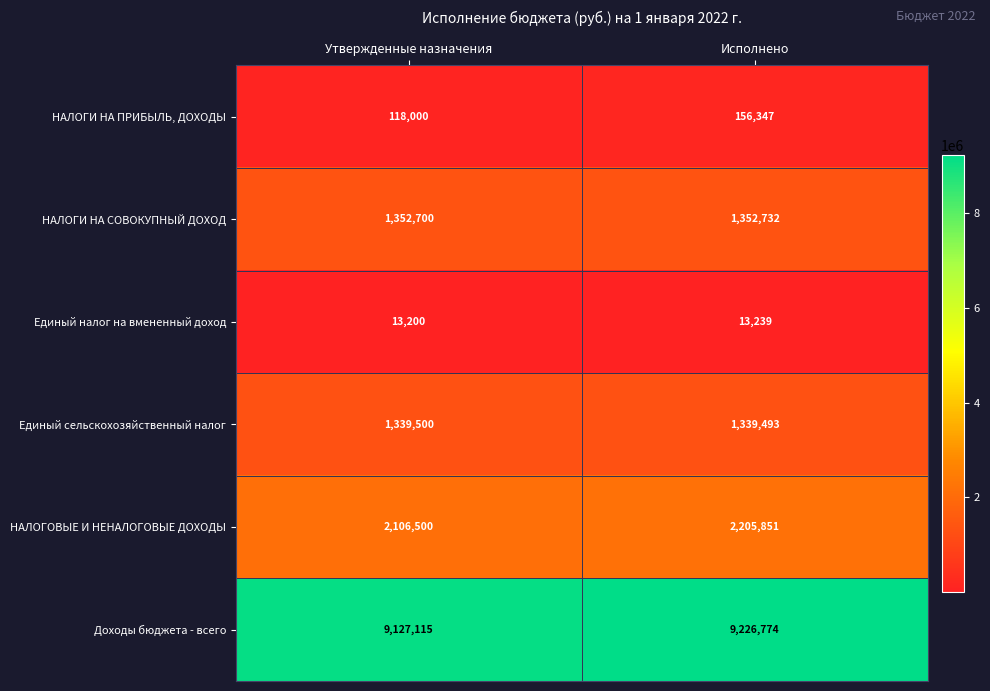

Between Утвержденные назначения and Исполнено, which series saw the biggest shift?

Доходы бюджета - всего